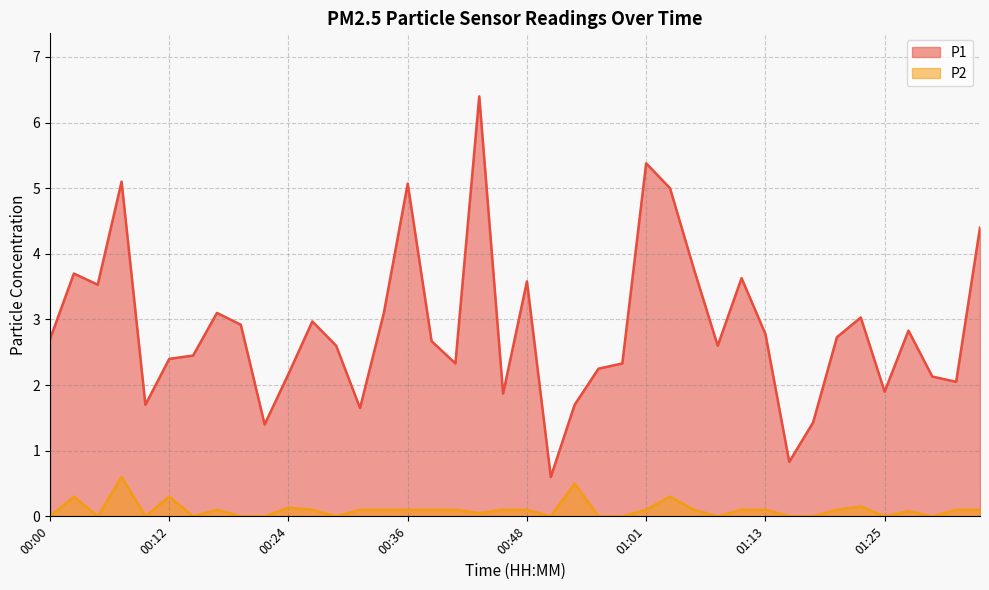

What is the sum of all P2 values?

4.0